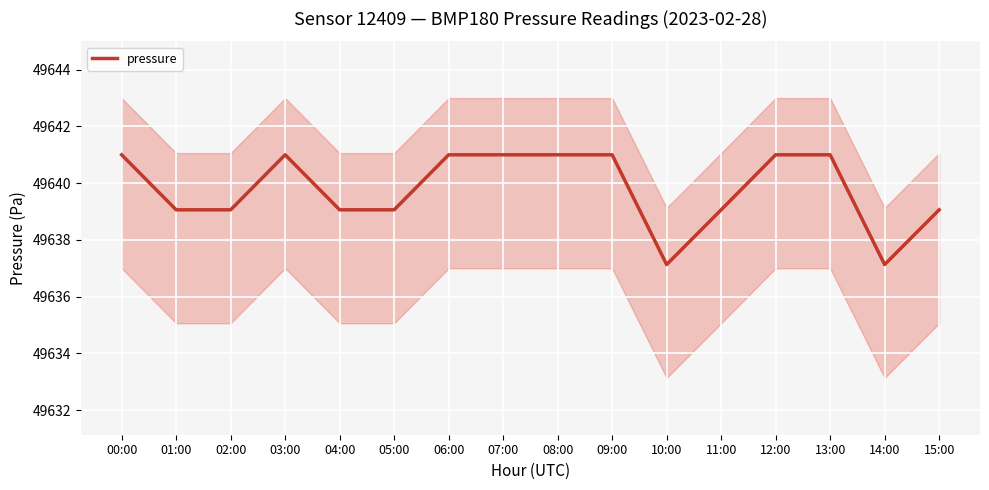

What value does the data have at 03:00?

49641.0